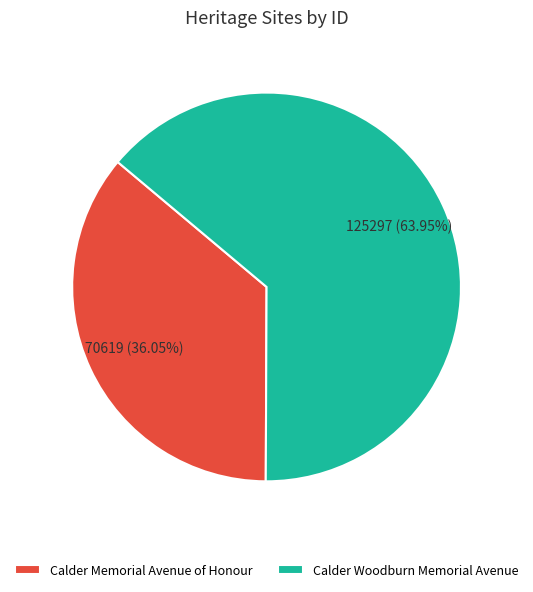

What is the ratio of the value at Calder Memorial Avenue of Honour to the value at Calder Woodburn Memorial Avenue?

0.6